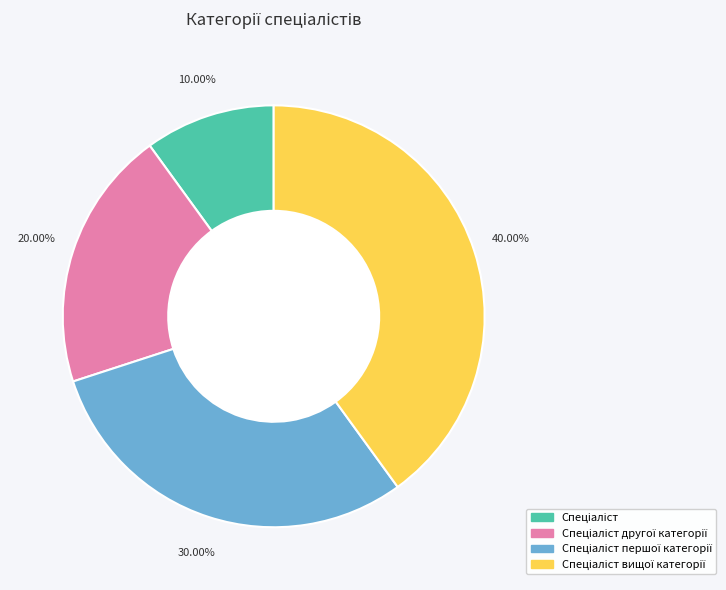

Is there any slice that represents more than half of the pie?

No